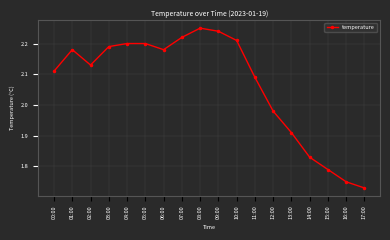

What is the sum of all values?

37.2